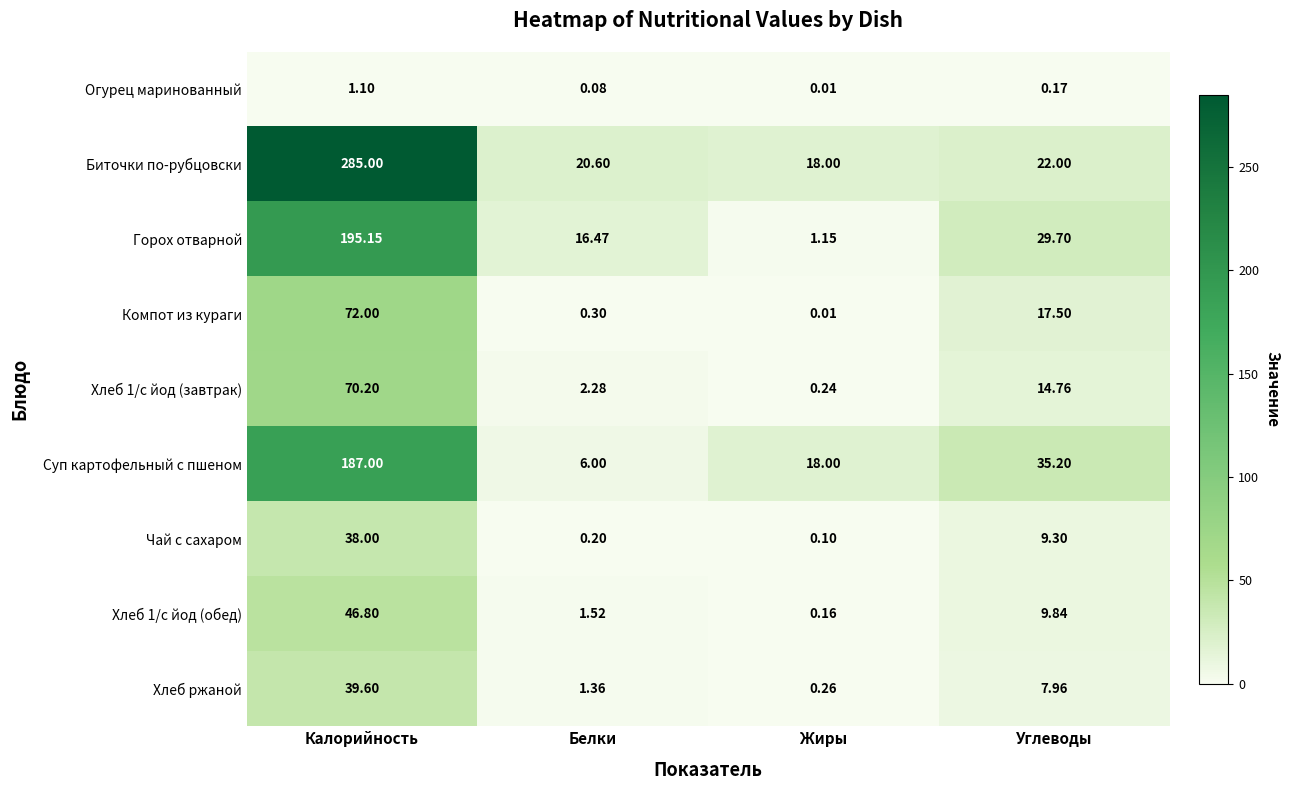

Which series has the widest spread of values?

Биточки по-рубцовски